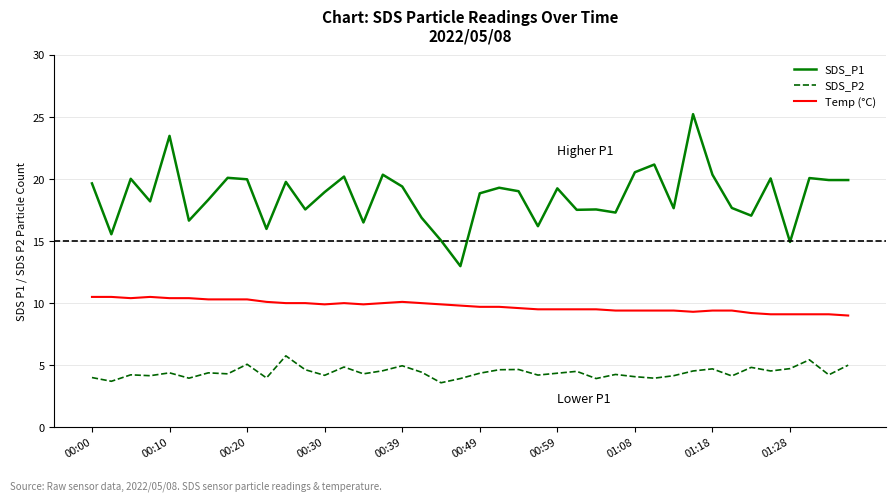

List the series in order of their overall mean, lowest first.

SDS_P2, Temp (°C), SDS_P1